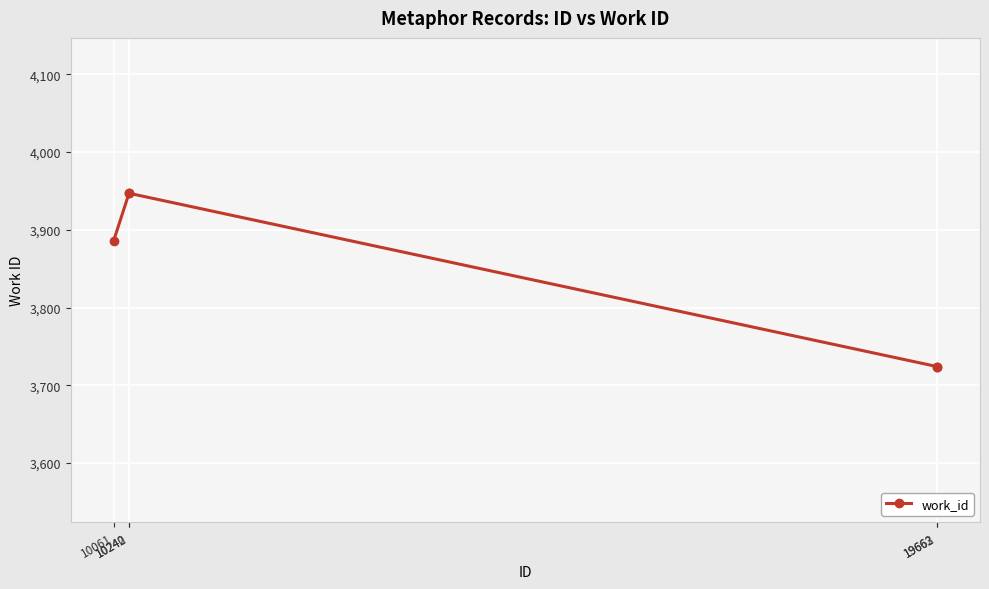

What is the sum of all values?

19228